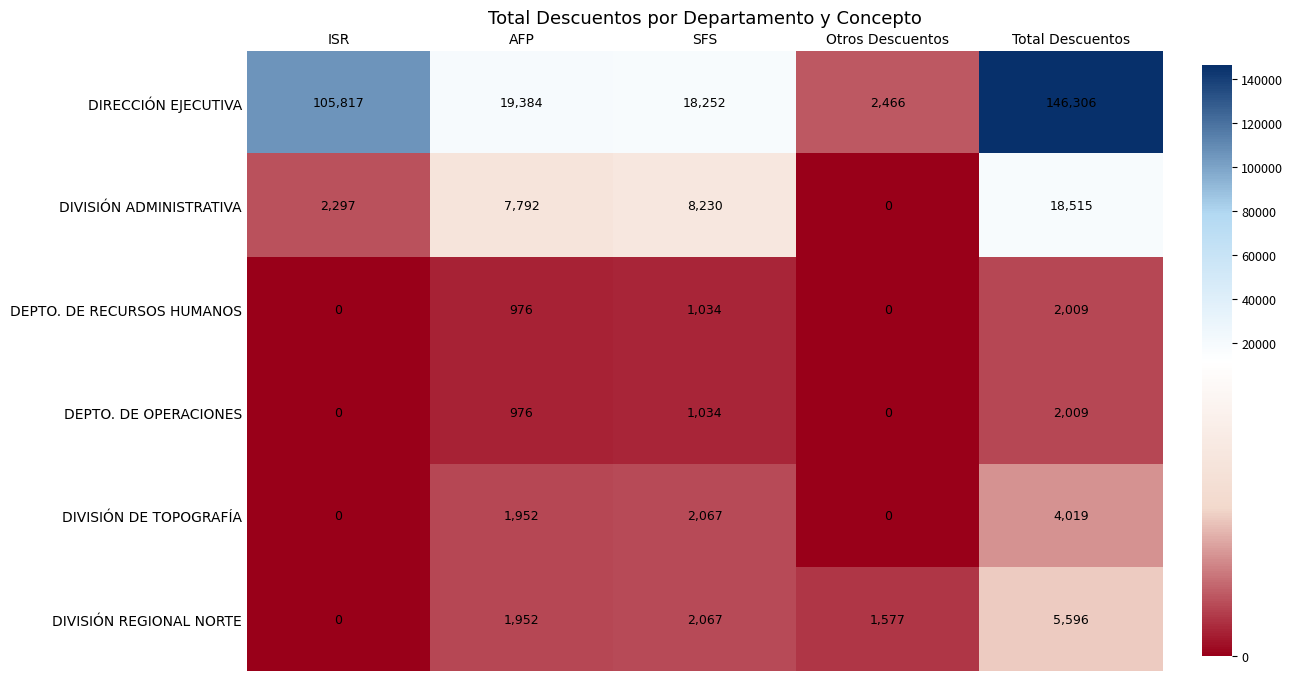

Reading left to right, transcribe all the data shown in this chart.

DIRECCIÓN EJECUTIVA: 105817	19384	18252	2466	146306
DIVISIÓN ADMINISTRATIVA: 2297	7792	8230	0	18515
DEPTO. DE RECURSOS HUMANOS: 0	976	1034	0	2009
DEPTO. DE OPERACIONES: 0	976	1034	0	2009
DIVISIÓN DE TOPOGRAFÍA: 0	1952	2067	0	4019
DIVISIÓN REGIONAL NORTE: 0	1952	2067	1577	5596